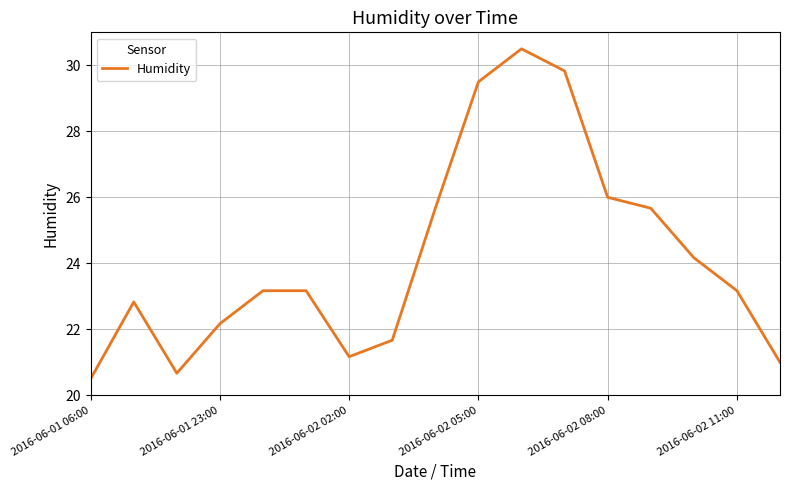

What is the difference between the maximum and minimum values?

10.0